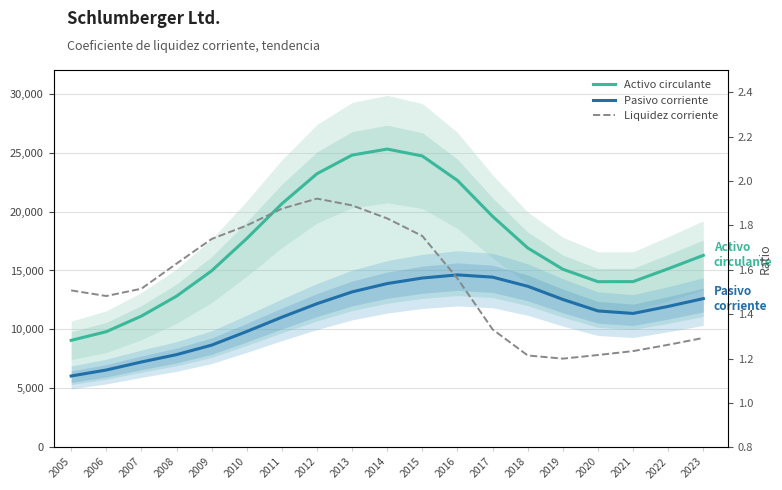

At 2013, list the series in order from smallest to largest.

Liquidez corriente, Pasivo corriente, Activo circulante